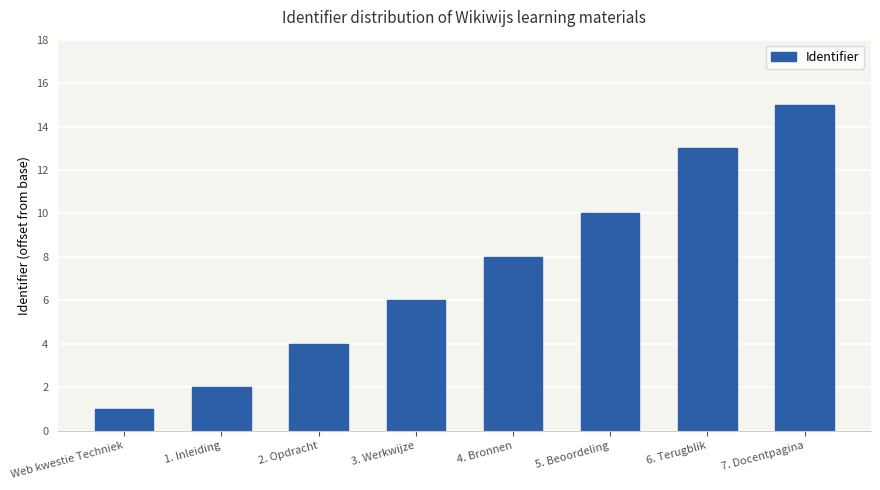

How many values are between 4 and 13?

5